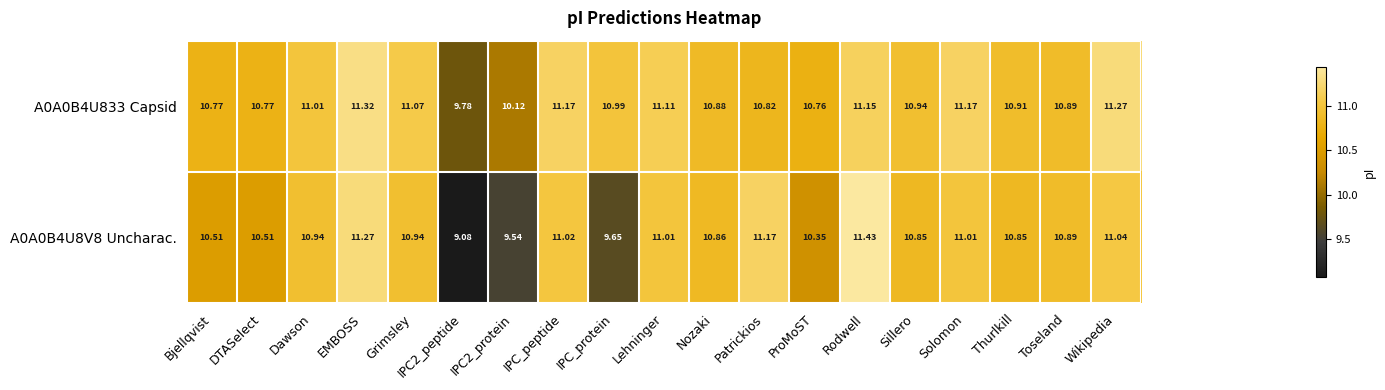

How many data points in A0A0B4U833 Capsid are above 10?

18